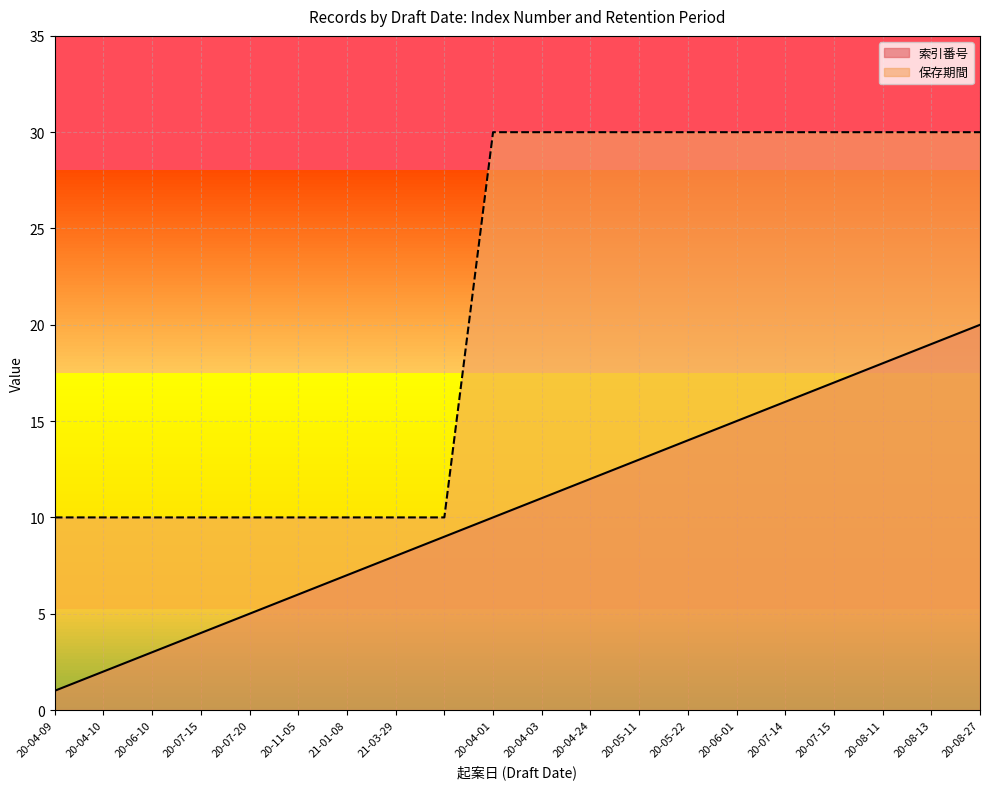

Which category has the lowest value across all series?

20-04-09